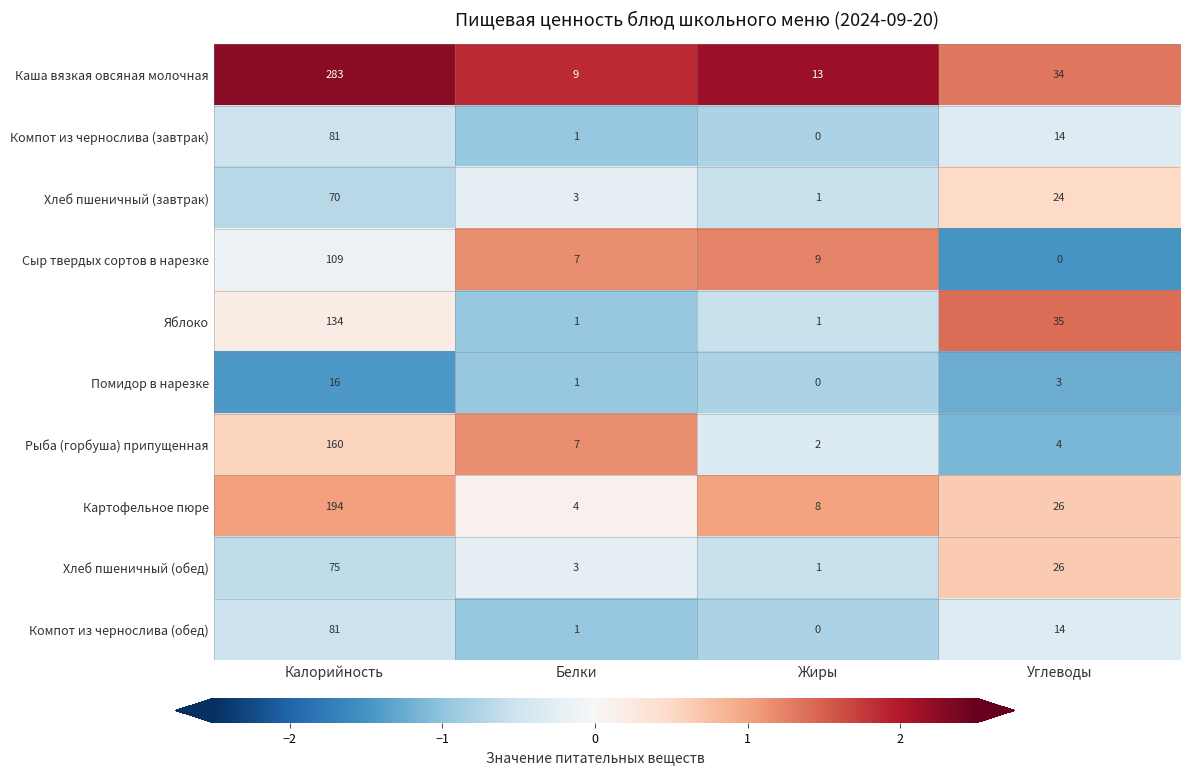

Which series has the largest total across all categories?

Каша вязкая овсяная молочная